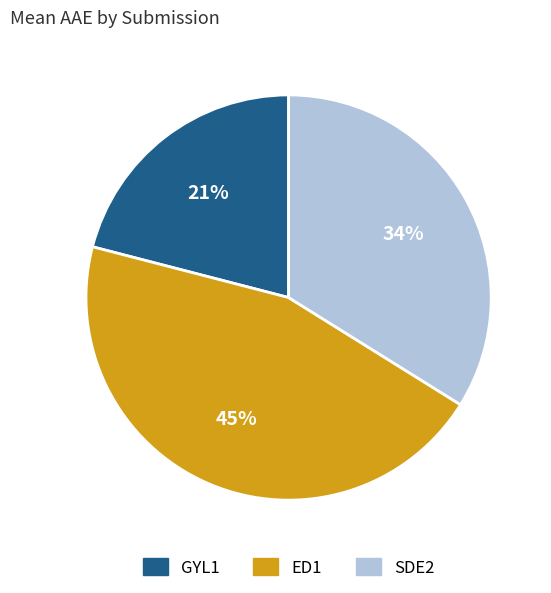

The GYL1 slice represents 21% of the pie. True or false?

True